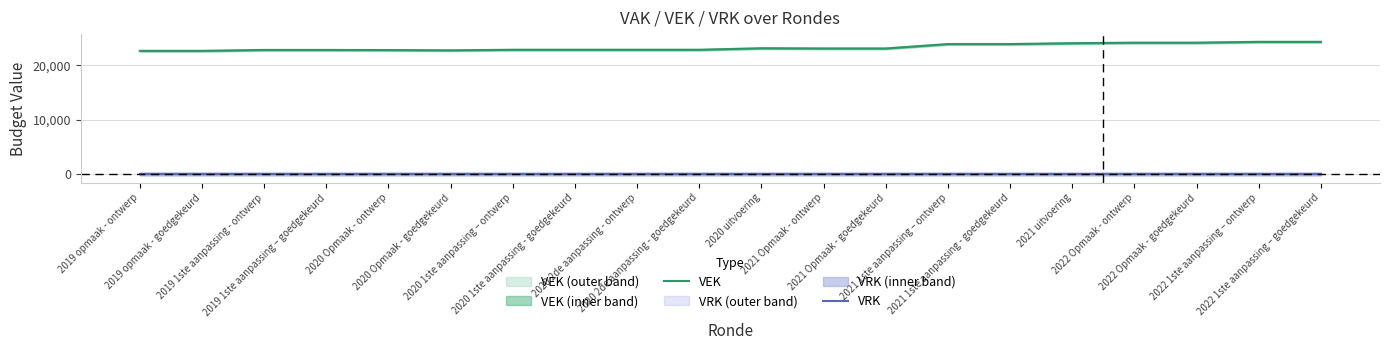

What is the difference between the maximum and minimum values in the VEK series?

1659